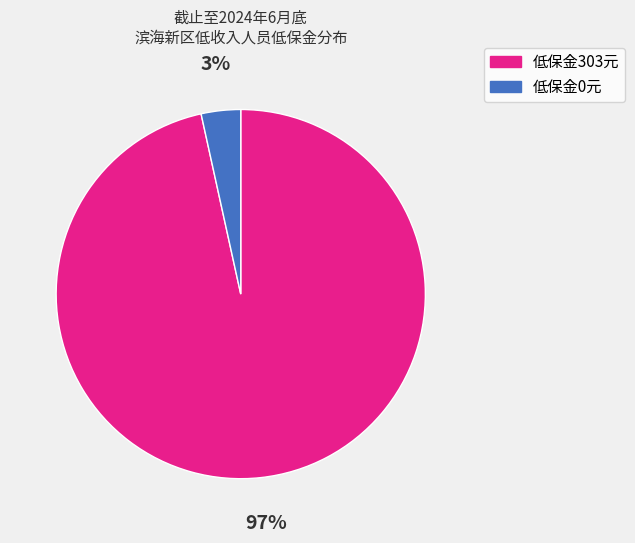

What is the largest slice in the pie chart?

低保金303元